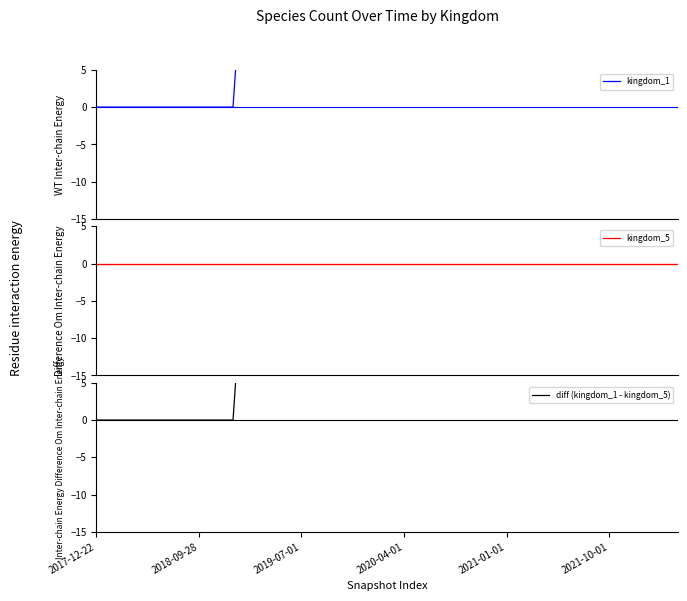

What is the maximum value shown in the chart?

150